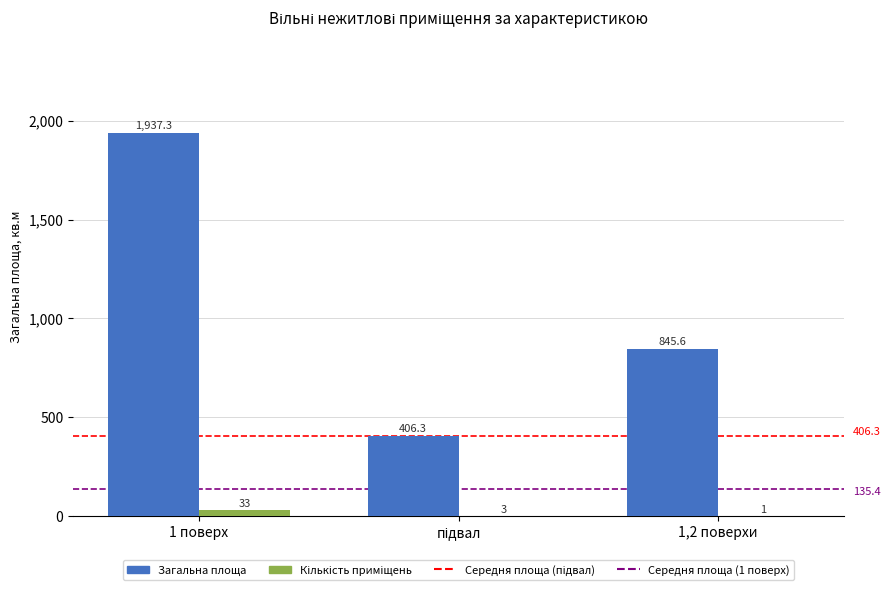

At which category is the sum across all series the highest?

1 поверх